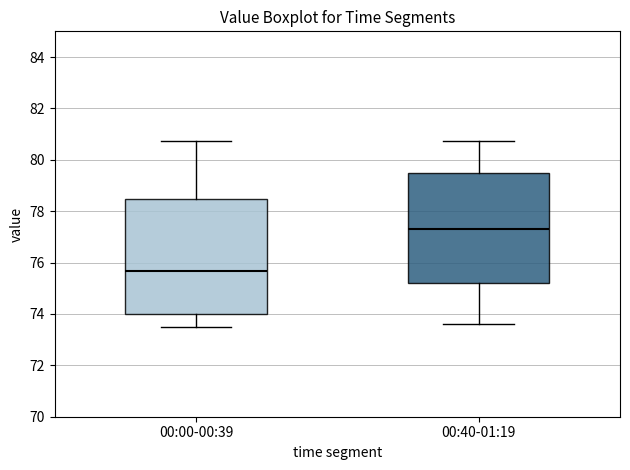

Where is the upper edge of the box for 00:00-00:39 on the y-axis? The values are not printed on the chart, so give them approximately, as read against the axis.

78.4